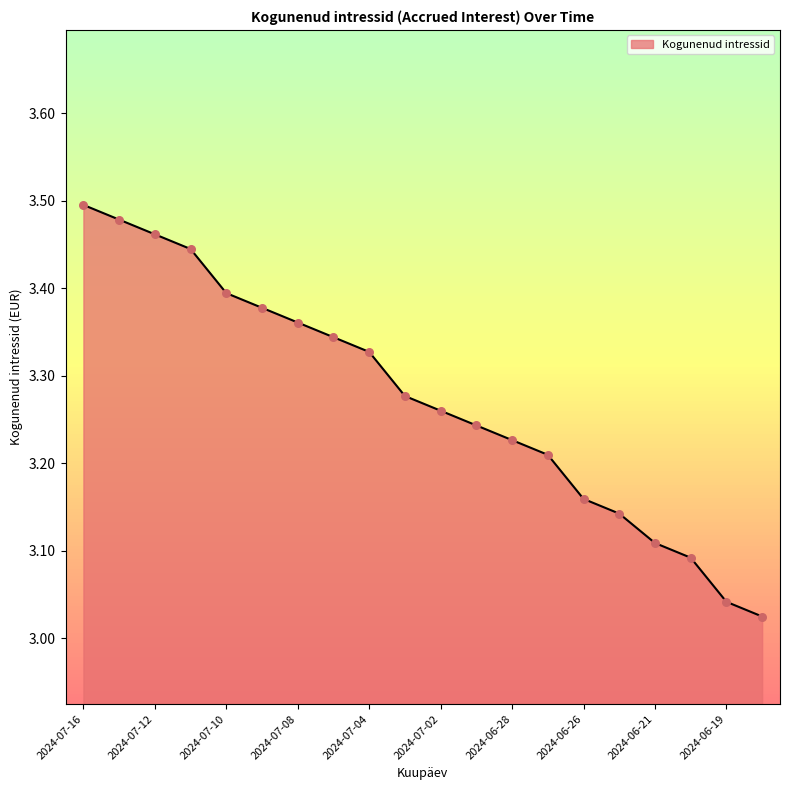

What is the difference between the maximum and minimum values?

0.5